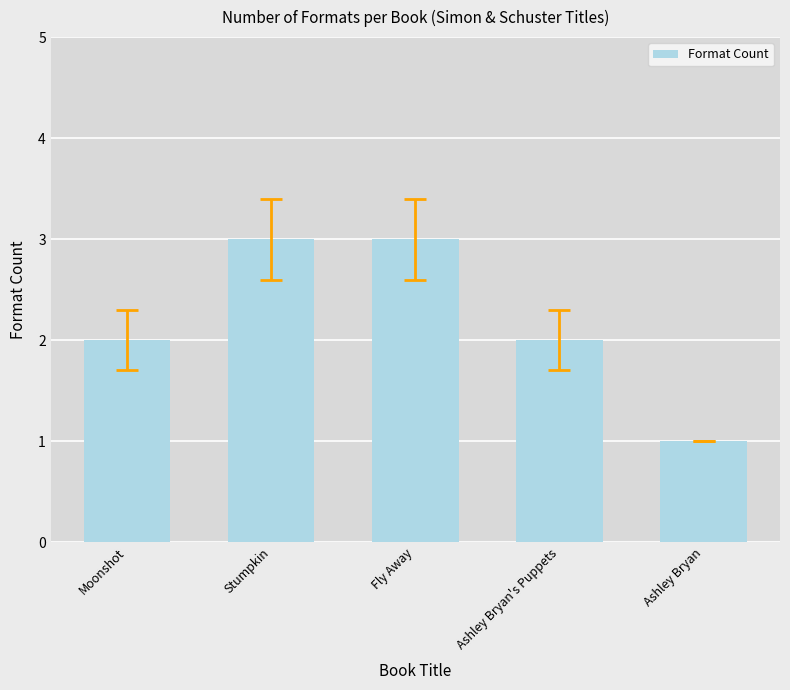

What is the change in value from Stumpkin to Ashley Bryan?

-2